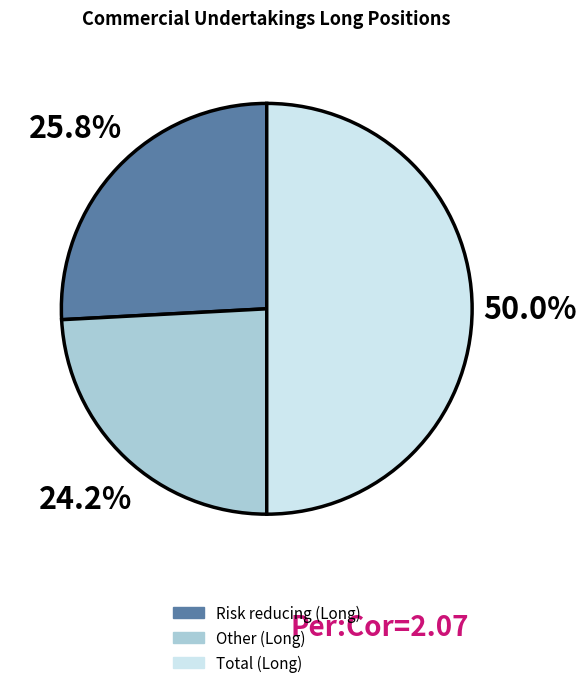

To the nearest percent, what portion does Other (Long) represent?

24%